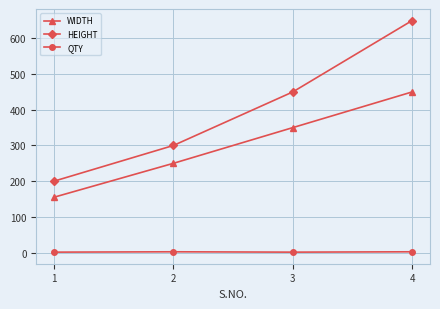

What is the value of the WIDTH point at the 3rd from the left?

350